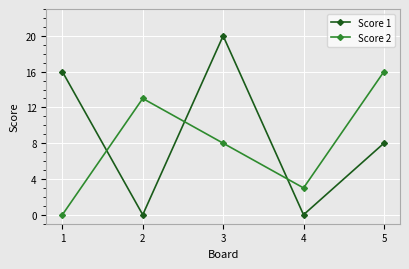

True or false: Score 1 has more than 0 interior local peaks.

True